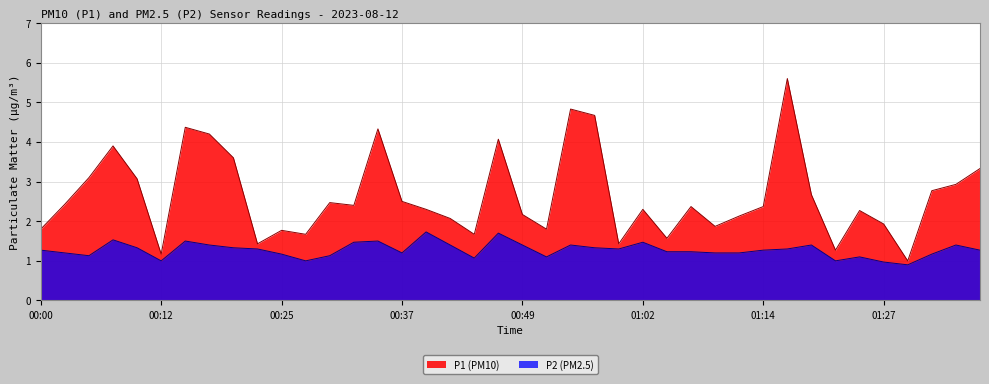

Reading left to right, list all the values displayed in this chart.

P1: 1.8	2.4	3.1	3.9	3.1	1.2	4.4	4.2	3.6	1.4	1.8	1.7	2.5	2.4	4.3	2.5	2.3	2.1	1.7	4.1	2.2	1.8	4.8	4.7	1.4	2.3	1.6	2.4	1.9	2.1	2.4	5.6	2.7	1.3	2.3	1.9	1.0	2.8	2.9	3.3
P2: 1.3	1.2	1.1	1.5	1.3	1.0	1.5	1.4	1.3	1.3	1.2	1.0	1.1	1.5	1.5	1.2	1.7	1.4	1.1	1.7	1.4	1.1	1.4	1.3	1.3	1.5	1.2	1.2	1.2	1.2	1.3	1.3	1.4	1.0	1.1	1.0	0.9	1.2	1.4	1.3